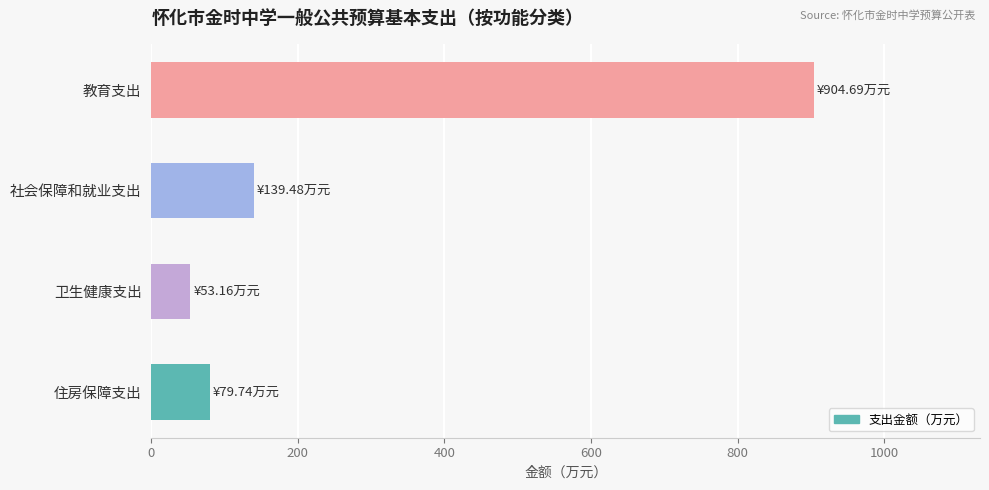

Reading top to bottom, transcribe all the data shown in this chart.

904.7	139.5	53.2	79.7